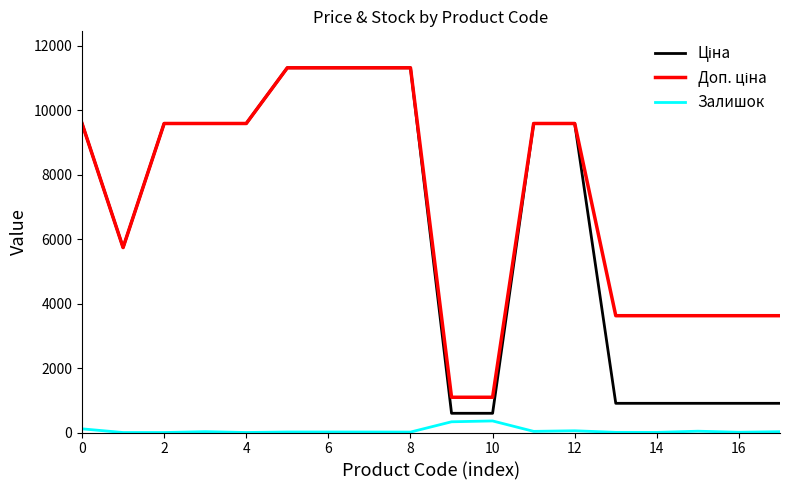

What is the maximum value for Залишок?

359.0